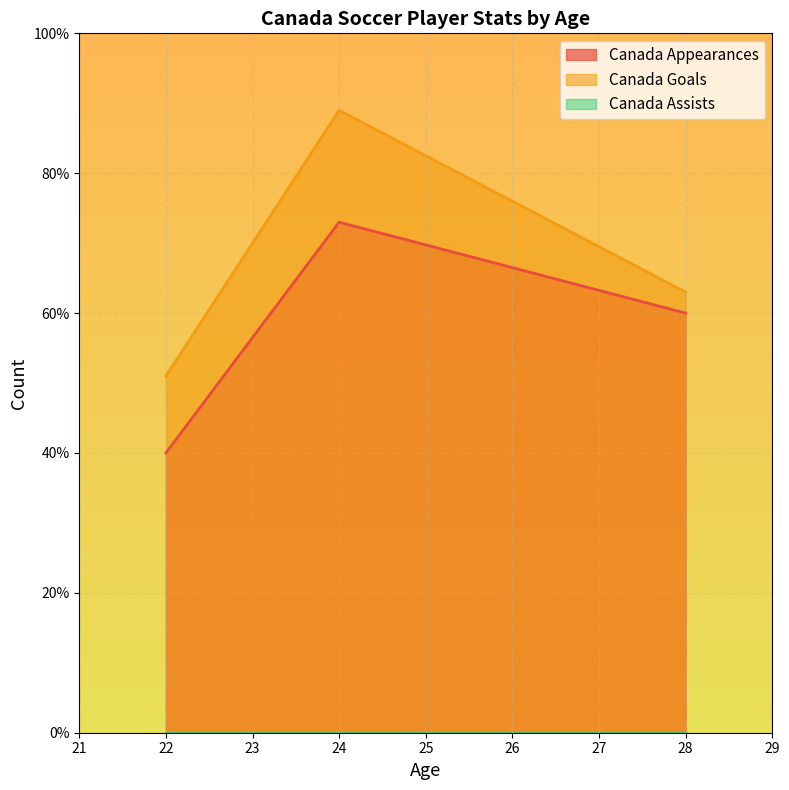

What is the highest value of the Canada Goals series?

89